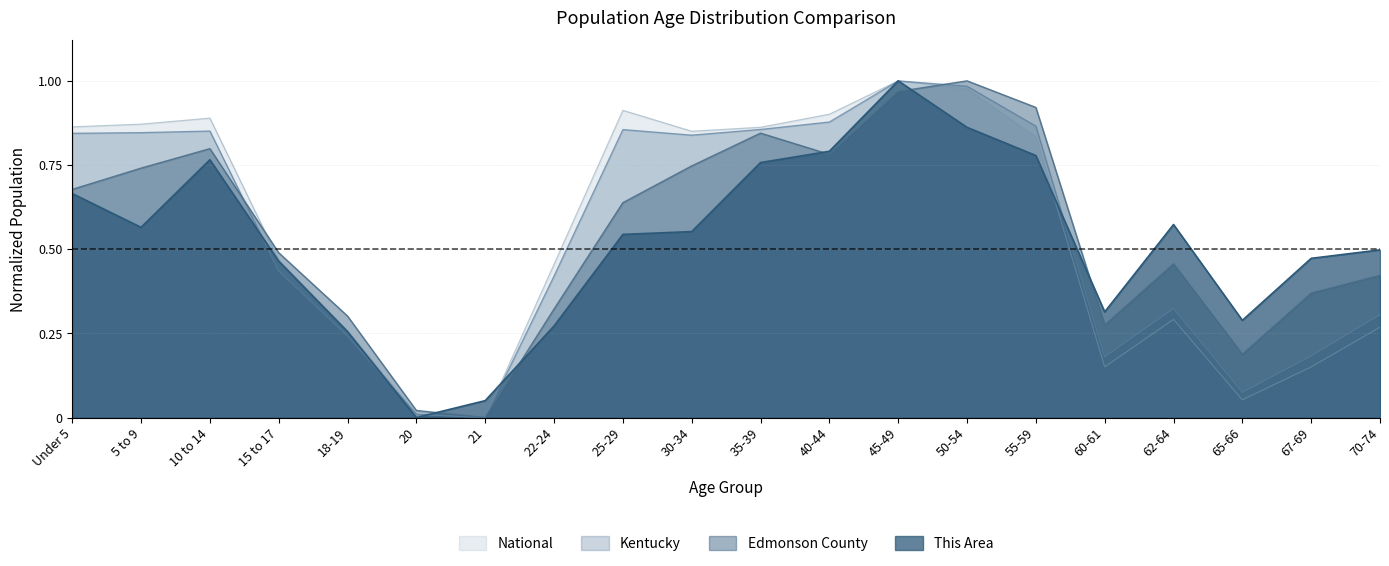

Where is the first local maximum for National?

10 to 14